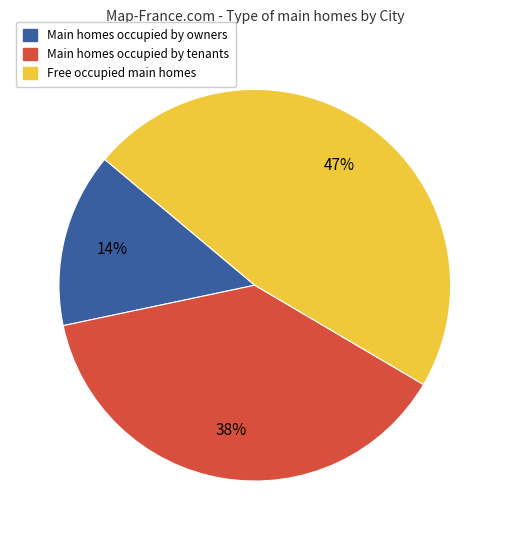

Is there a majority slice in this chart?

No